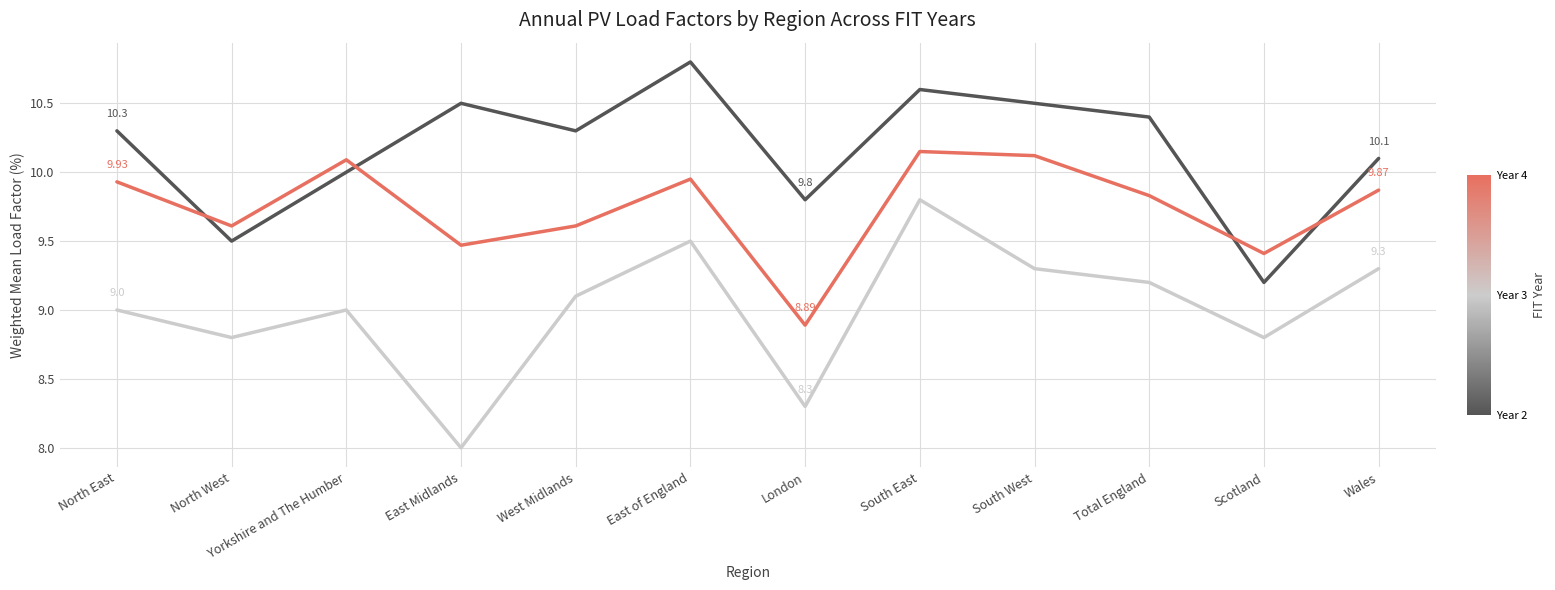

What is the spread (max minus min) of values at London?

1.5